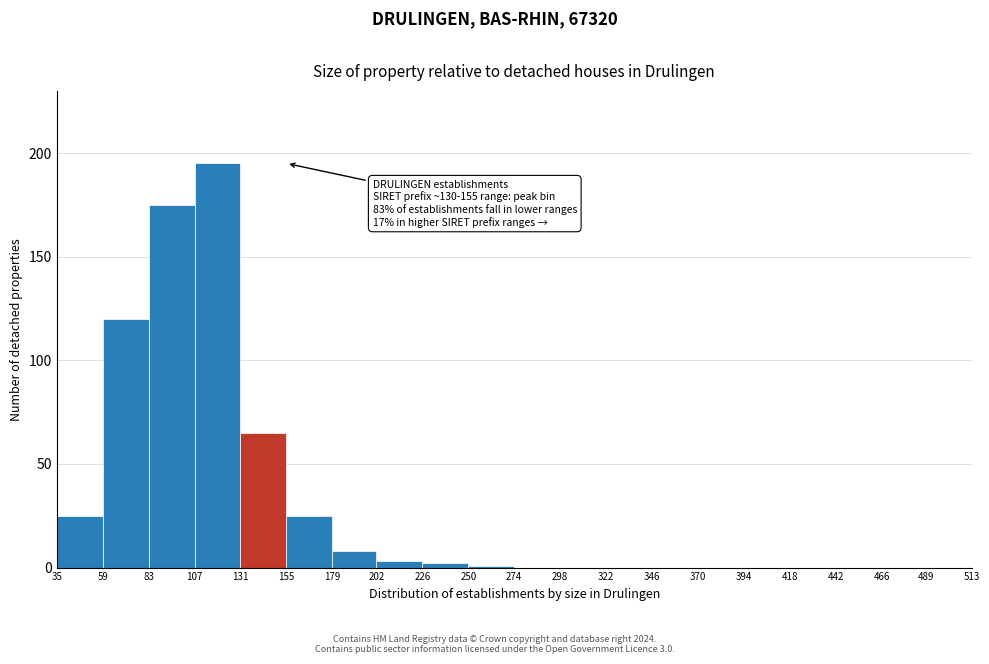

Which range on the x-axis has the tallest bar?

107 to 131